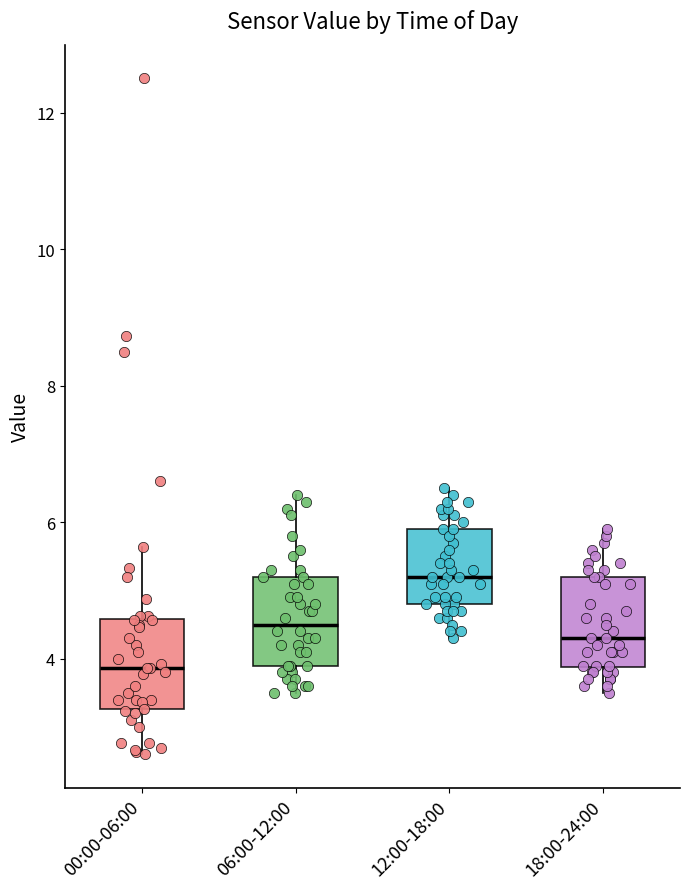

Where is the upper edge of the box for 12:00-18:00 on the y-axis? The values are not printed on the chart, so give them approximately, as read against the axis.

6.0